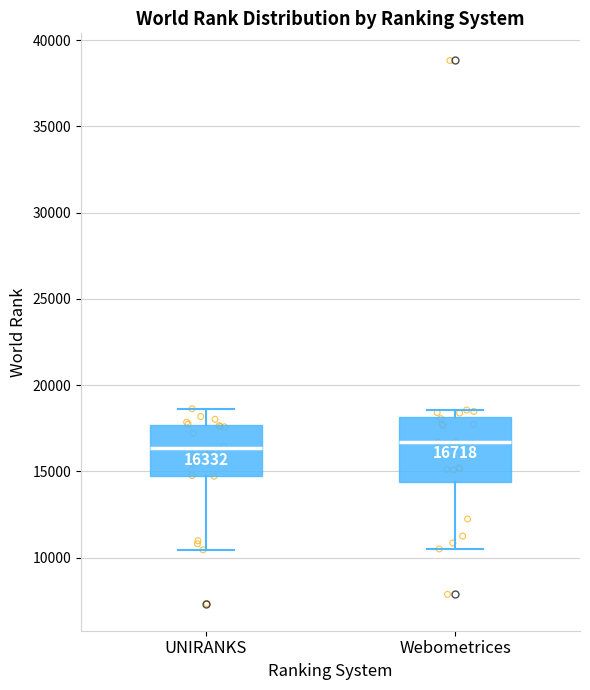

Which box is the tallest, from its lower edge to its upper edge?

Webometrices